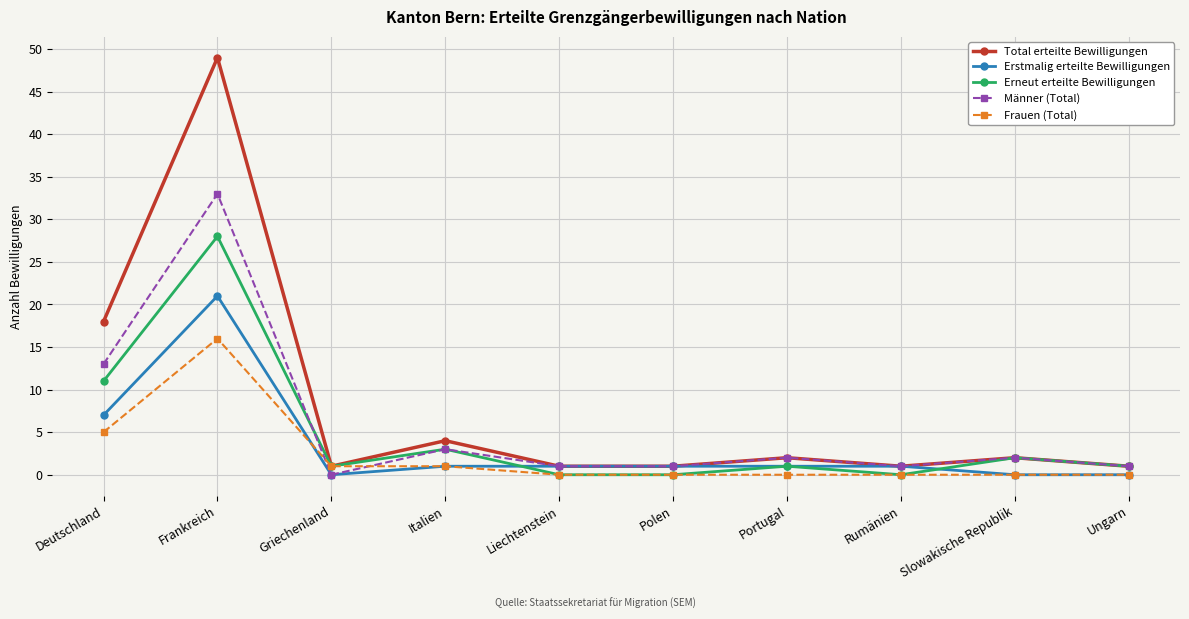

At which category is the sum across all series the highest?

Frankreich